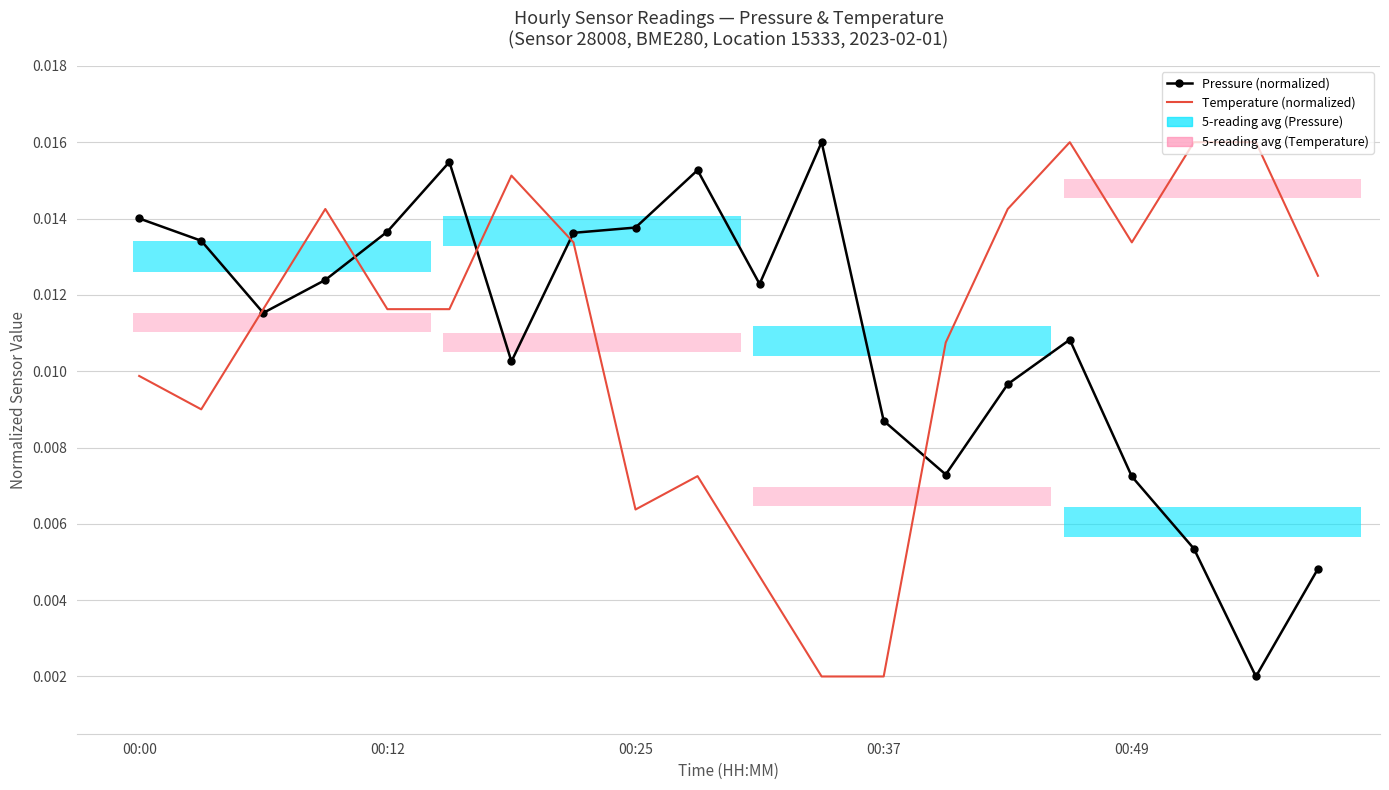

Between 7 and 17, which is larger?

7